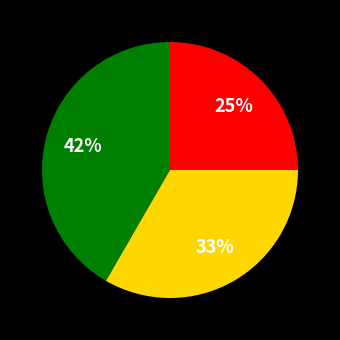

To the nearest percent, what is the average slice percentage?

33%